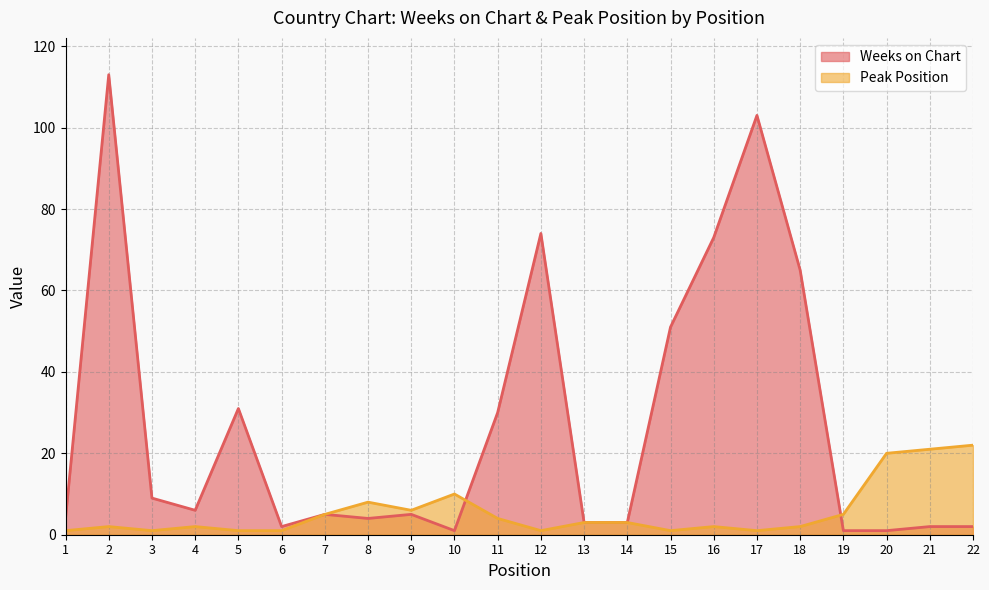

Count the number of data series in this chart.

2